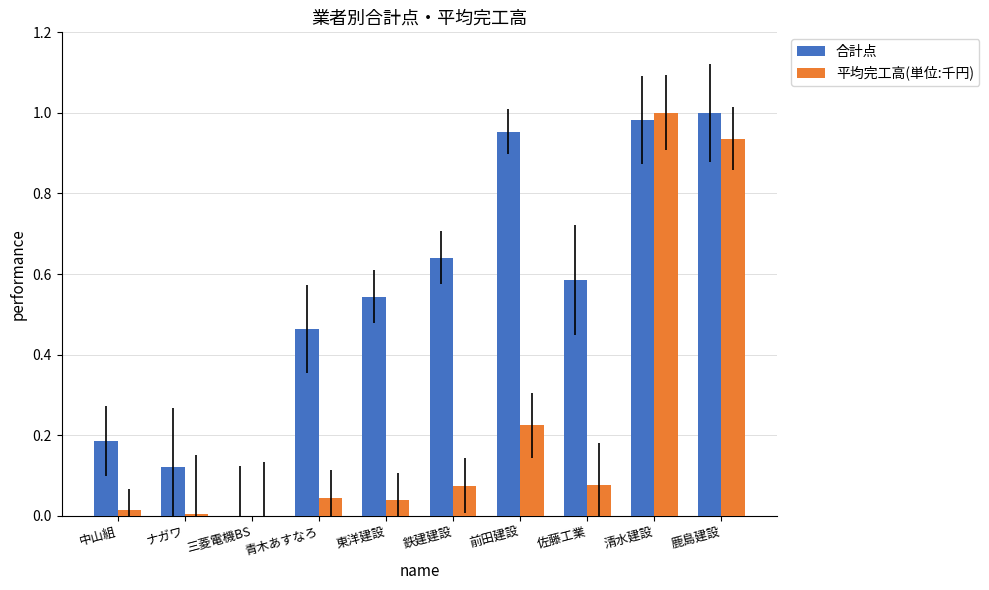

True or false: 合計点 has a value of 0.0 at 三菱電機BS.

True